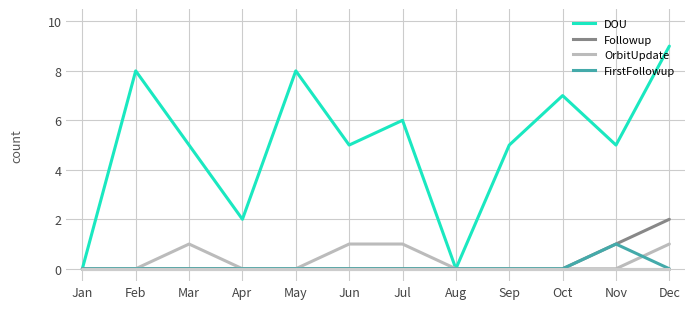

Is this an area chart (filled region under the line)?

No